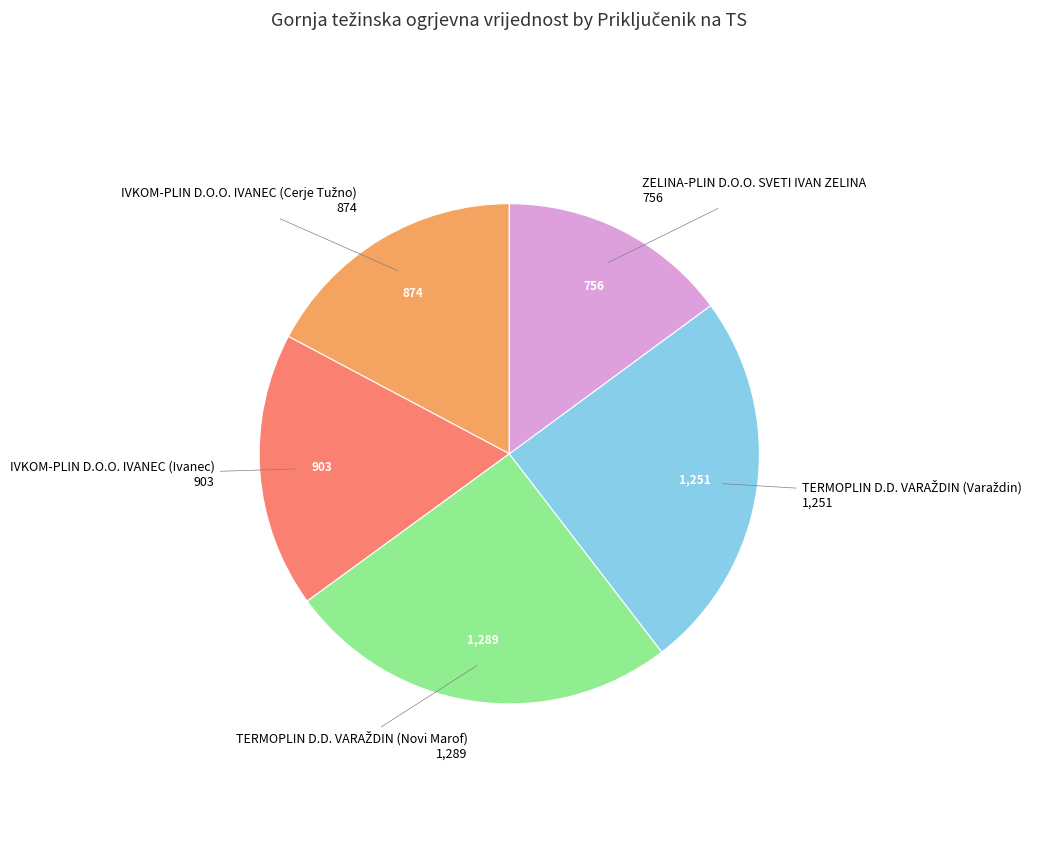

Is there any slice that represents more than half of the pie?

No